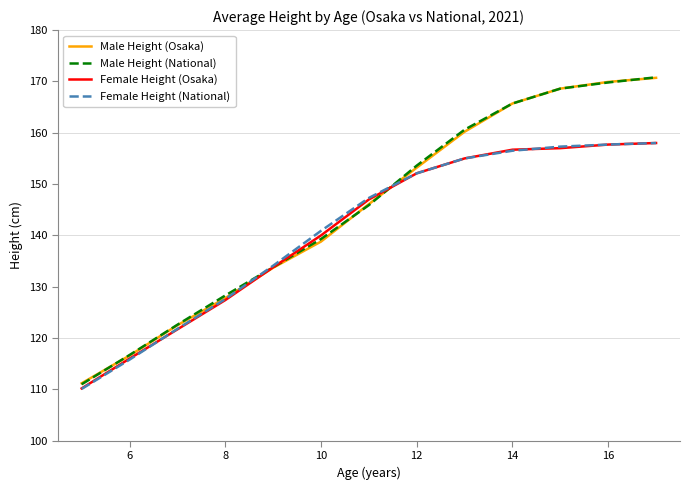

What is the highest value of the Male Height (National) series?

170.8